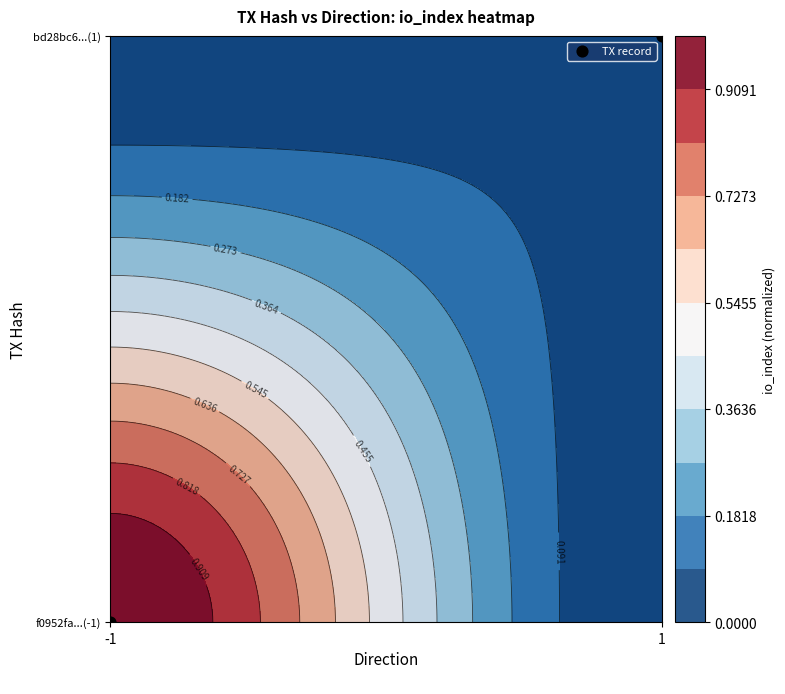

What is the difference between the maximum and minimum values?

1